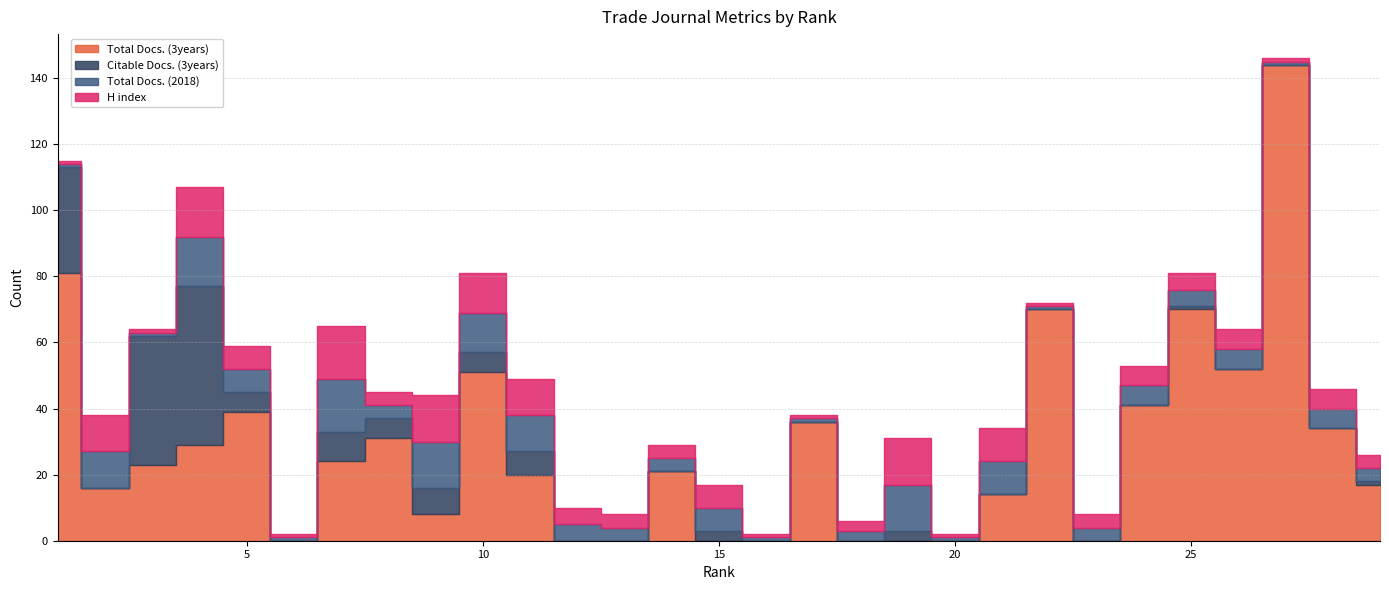

True or false: Total Docs. (2018) and H index cross at least once.

False